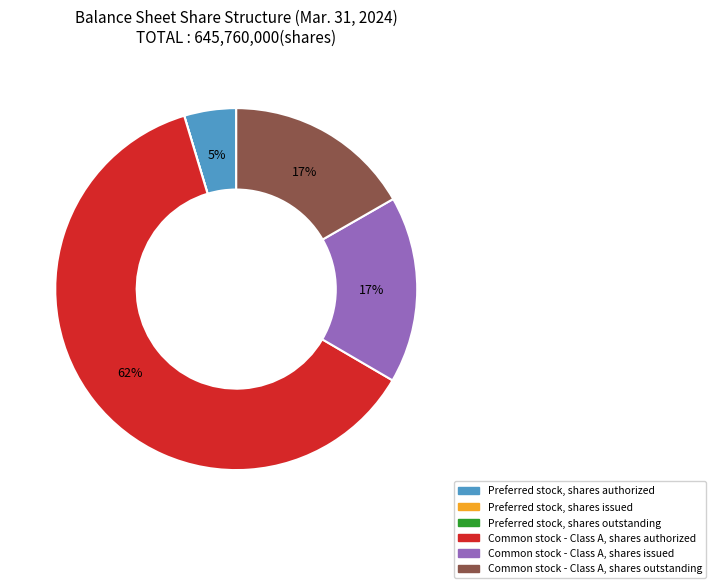

Is the sum of Common stock - Class A, shares authorized and Common stock - Class A, shares outstanding greater than half?

Yes